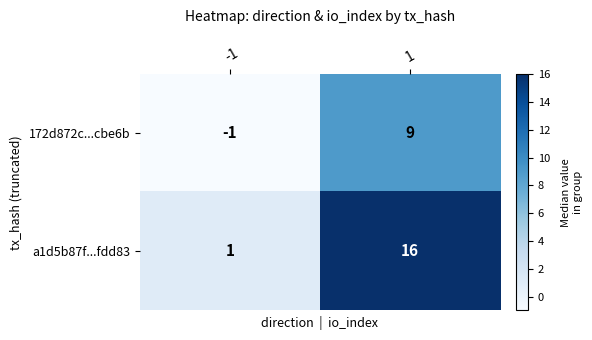

Reading left to right, what are all the values shown in this chart?

172d872c...cbe6b: -1=-1	1=9
a1d5b87f...fdd83: -1=1	1=16